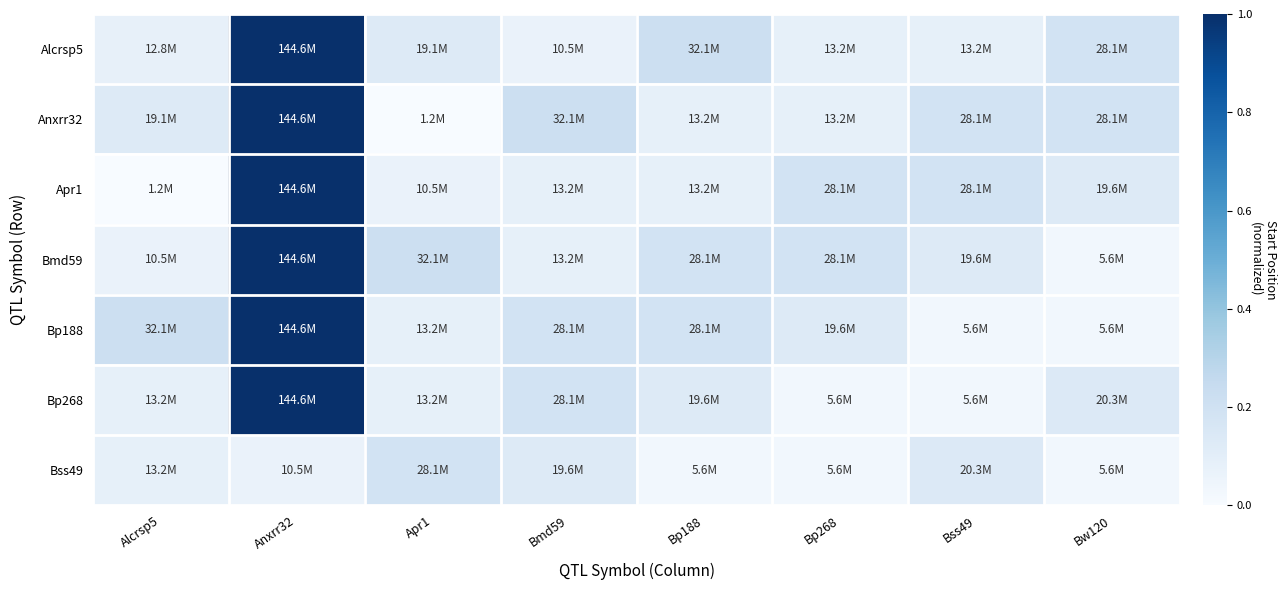

At how many categories does at least one series exceed 0?

8